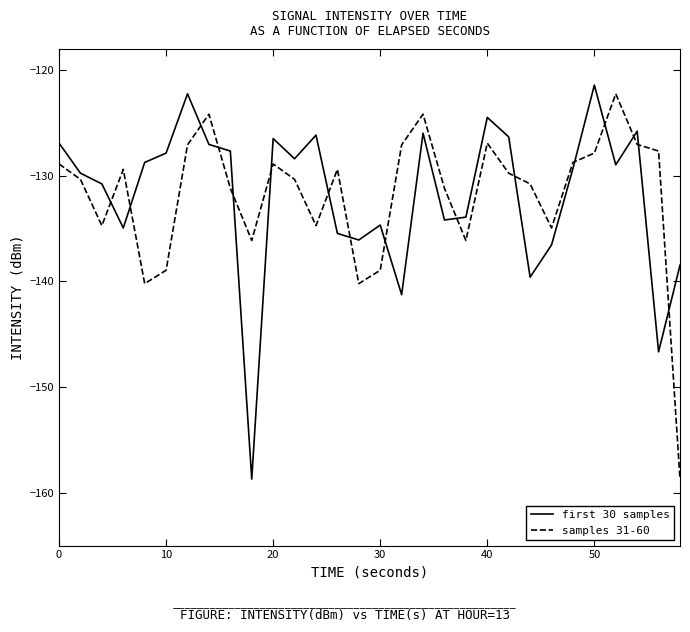

What is the greatest value displayed?

-121.4